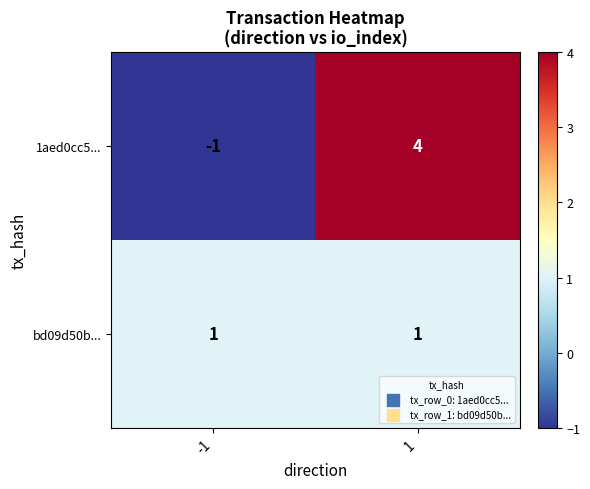

How many series are shown in this chart?

2